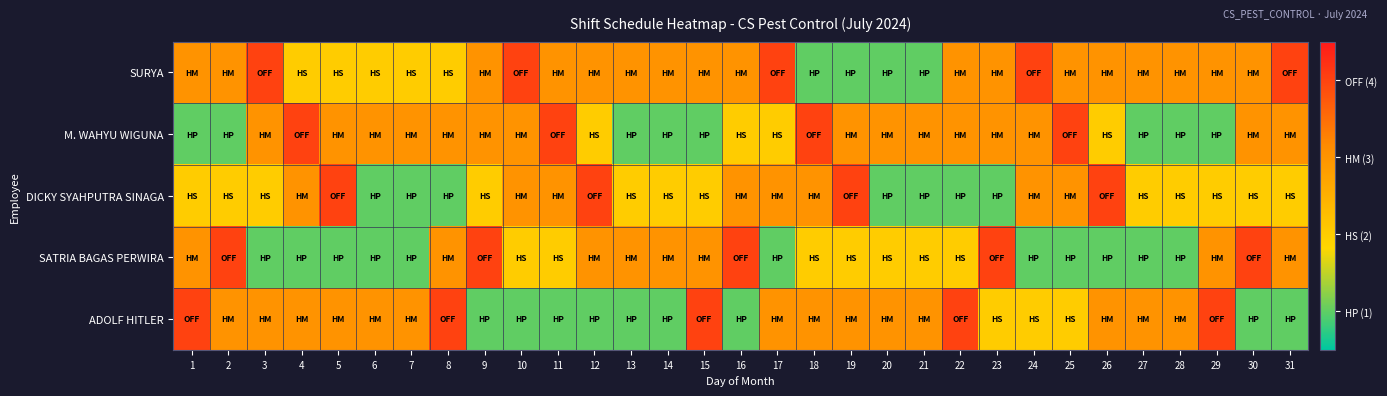

Which label corresponds to the smallest value in the chart?

18